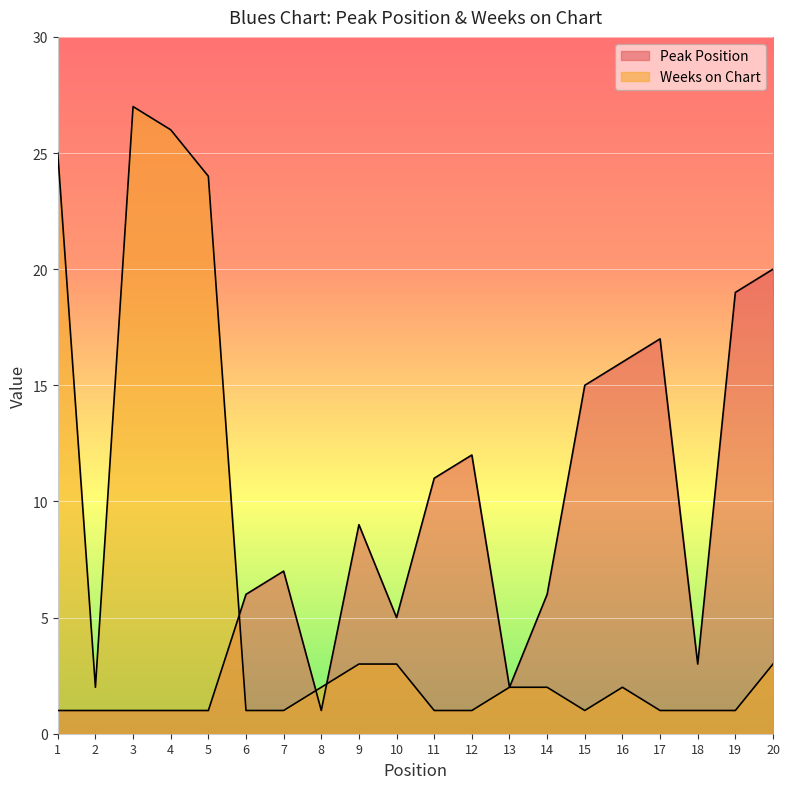

What value does the Peak Position series have at 13?

2